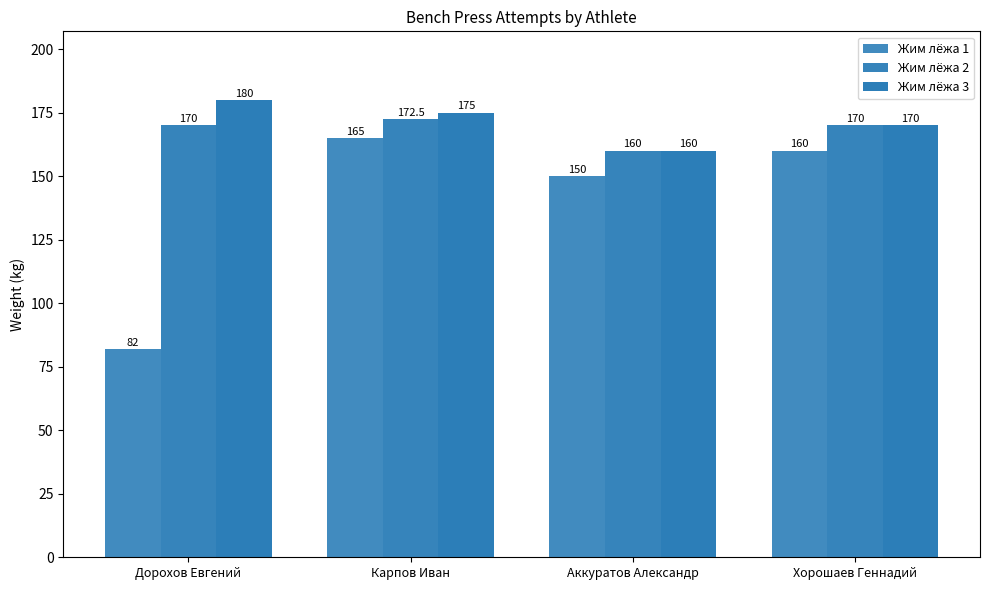

What is the difference between the maximum and second lowest values in the Жим лёжа 1 series?

15.0